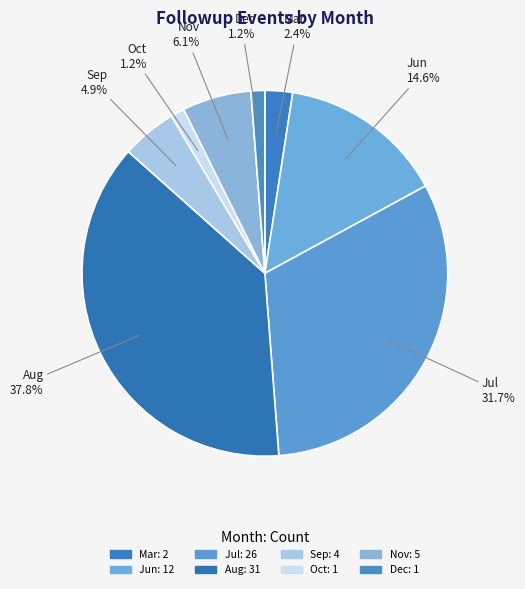

What is the ratio of the value at Jun to the value at Sep?

3.0